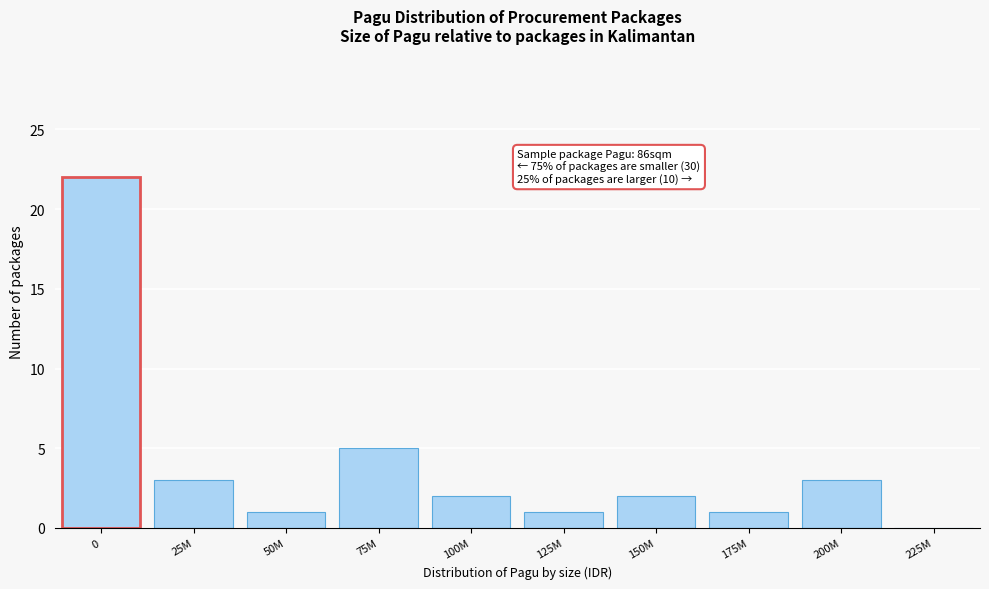

Reading left to right, what are all the values shown in this chart?

0=22	25M=3	50M=1	75M=5	100M=2	125M=1	150M=2	175M=1	200M=3	225M=0